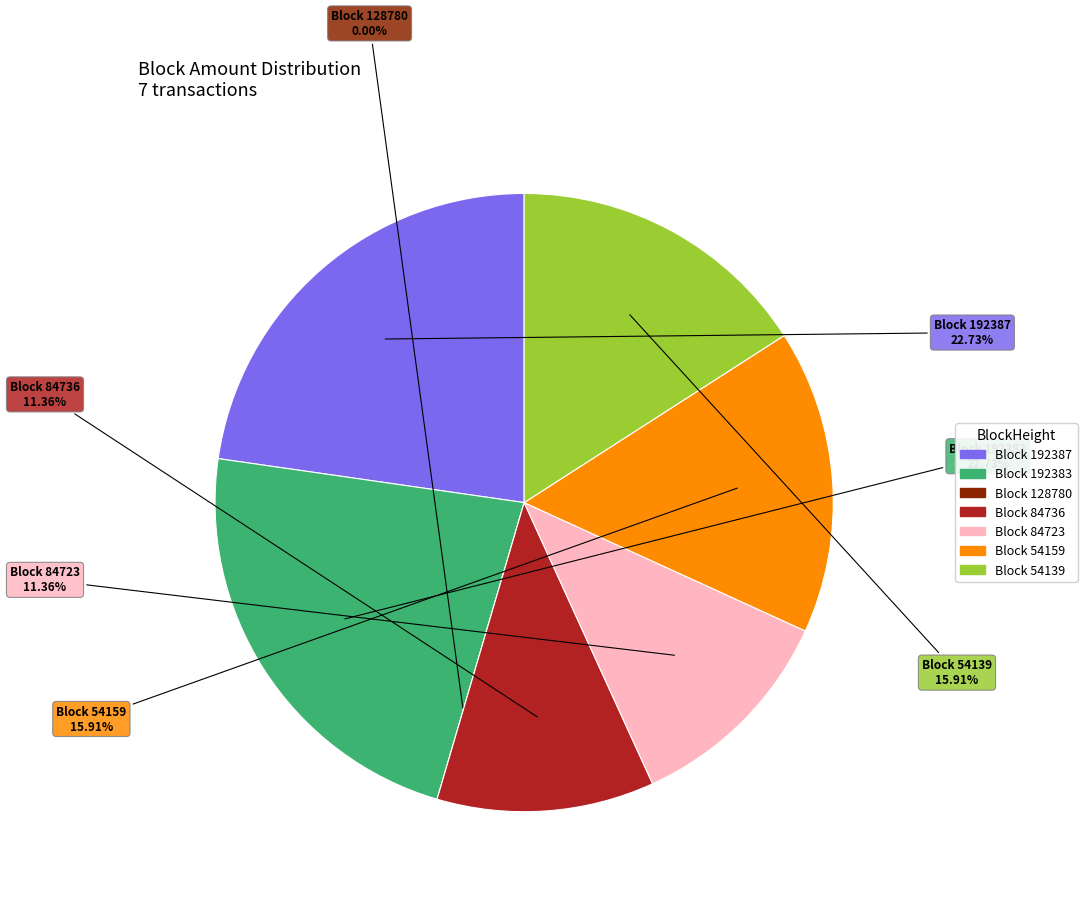

Which category has the smallest portion of the pie?

128780